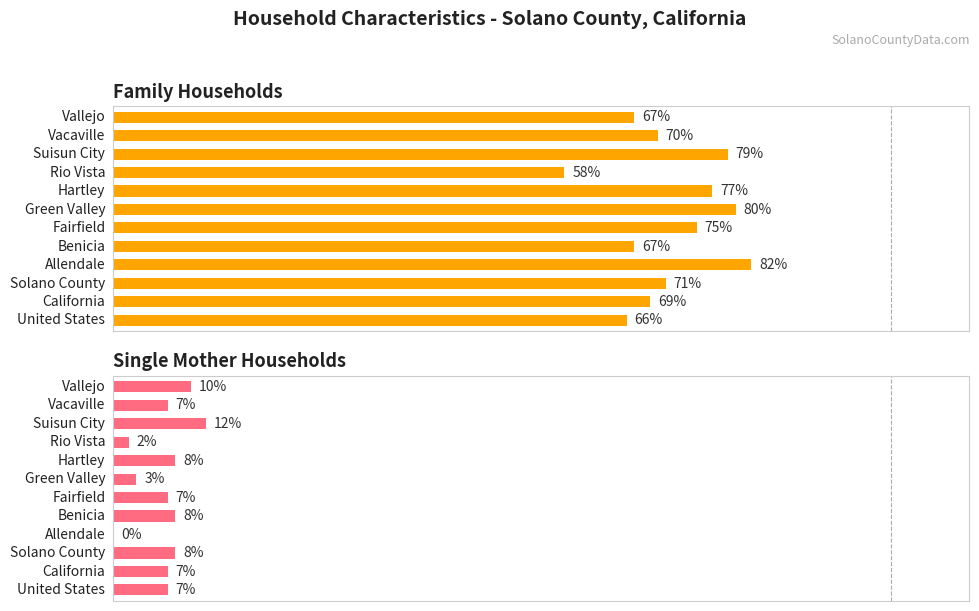

Which series has the widest spread of values?

Family Households